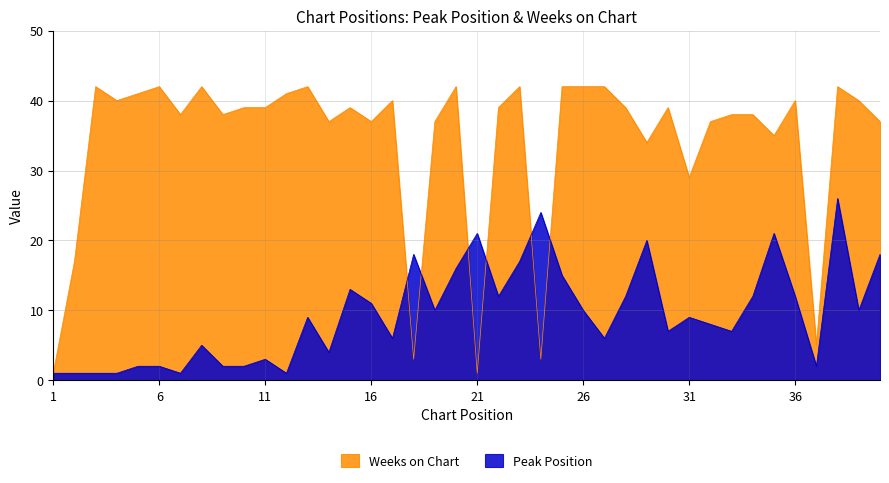

What are all the series names shown in the legend?

Weeks on Chart, Peak Position